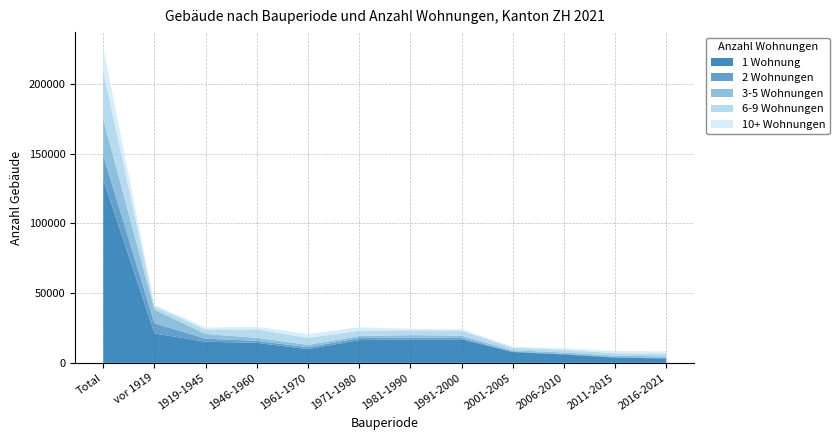

Reading right to left, extract all data points from this chart.

1 Wohnung: 2016-2021=3116	2011-2015=3837	2006-2010=6033	2001-2005=7784	1991-2000=16848	1981-1990=16808	1971-1980=16330	1961-1970=9812	1946-1960=14387	1919-1945=15133	vor 1919=21076	Total=131164
2 Wohnungen: 2016-2021=376	2011-2015=347	2006-2010=407	2001-2005=338	1991-2000=1030	1981-1990=1238	1971-1980=1448	1961-1970=1414	1946-1960=1397	1919-1945=2209	vor 1919=7316	Total=17520
3-5 Wohnungen: 2016-2021=1136	2011-2015=1031	2006-2010=1012	2001-2005=952	1991-2000=1653	1981-1990=1841	1971-1980=1473	1961-1970=1680	1946-1960=2189	1919-1945=3369	vor 1919=9692	Total=26028
6-9 Wohnungen: 2016-2021=1834	2011-2015=1674	2006-2010=1881	2001-2005=1749	1991-2000=3549	1981-1990=3464	1971-1980=3774	1961-1970=4999	1946-1960=6058	1919-1945=3229	vor 1919=2306	Total=34517
10+ Wohnungen: 2016-2021=1776	2011-2015=1527	2006-2010=1137	2001-2005=677	1991-2000=1079	1981-1990=1069	1971-1980=2467	1961-1970=2661	1946-1960=1803	1919-1945=1342	vor 1919=1215	Total=16753